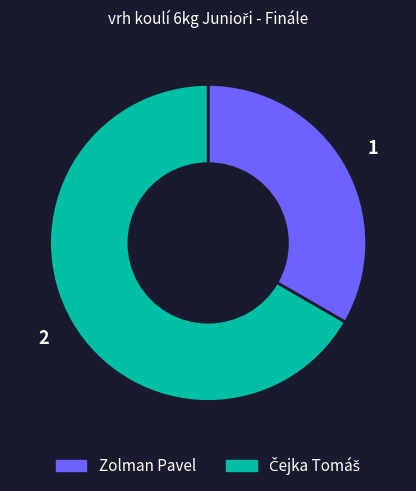

What is the smallest slice in the pie chart?

Zolman Pavel